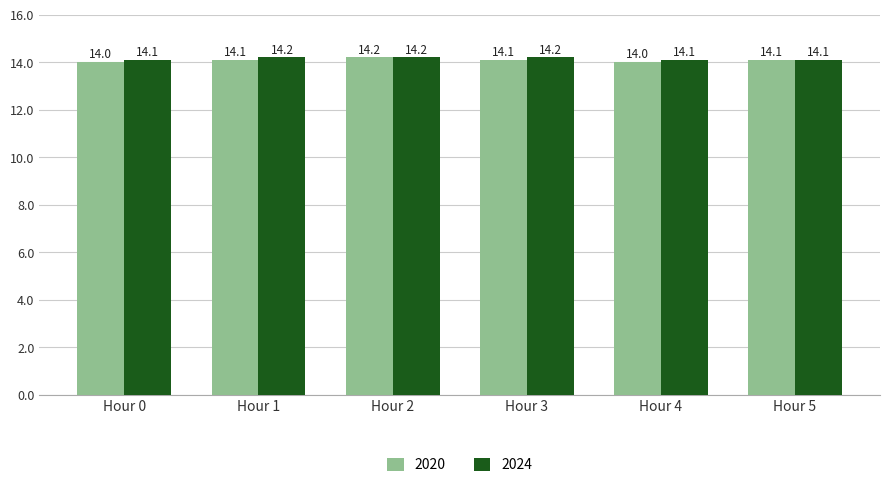

Which series has the widest spread of values?

2020